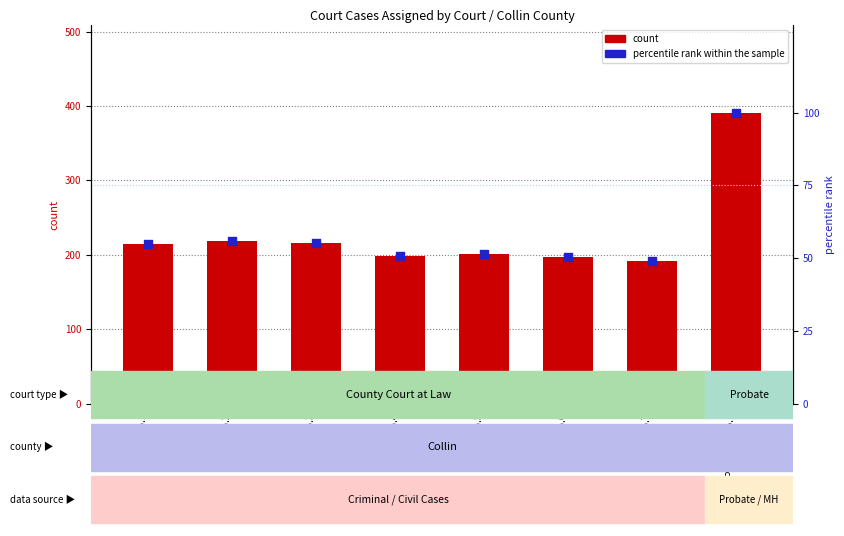

What is the total value across all series at Probate No.1?

491.0